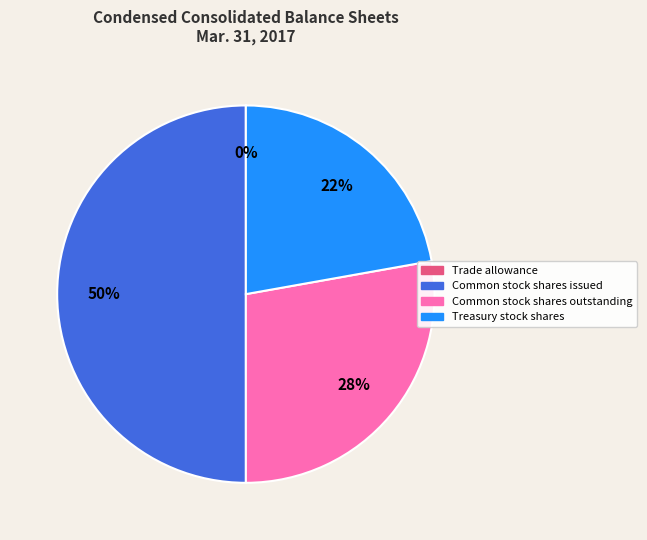

Which category has the biggest portion of the pie?

Common stock shares issued